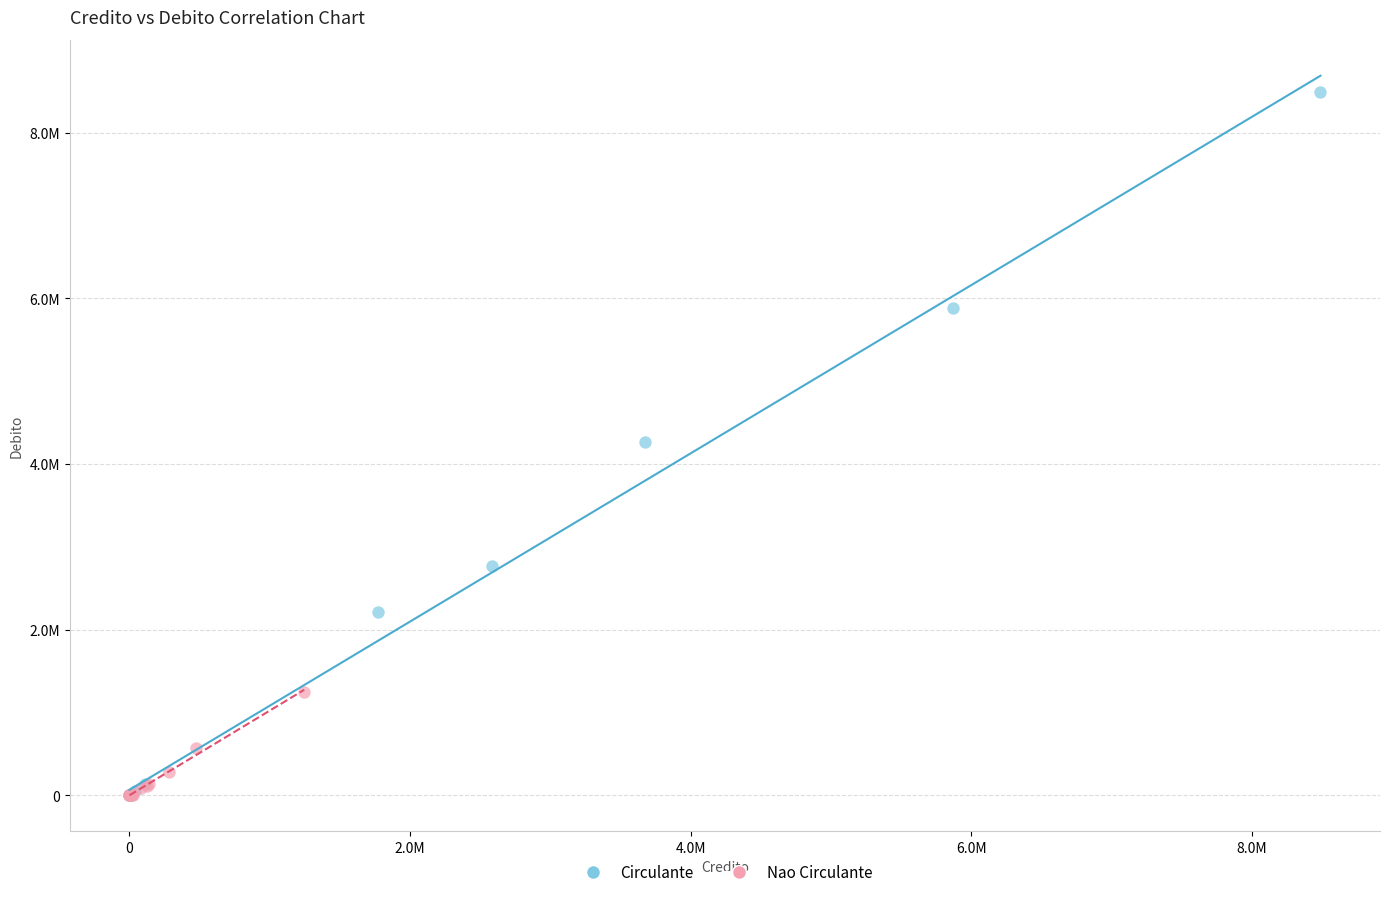

Which series reaches the maximum Y coordinate?

Circulante